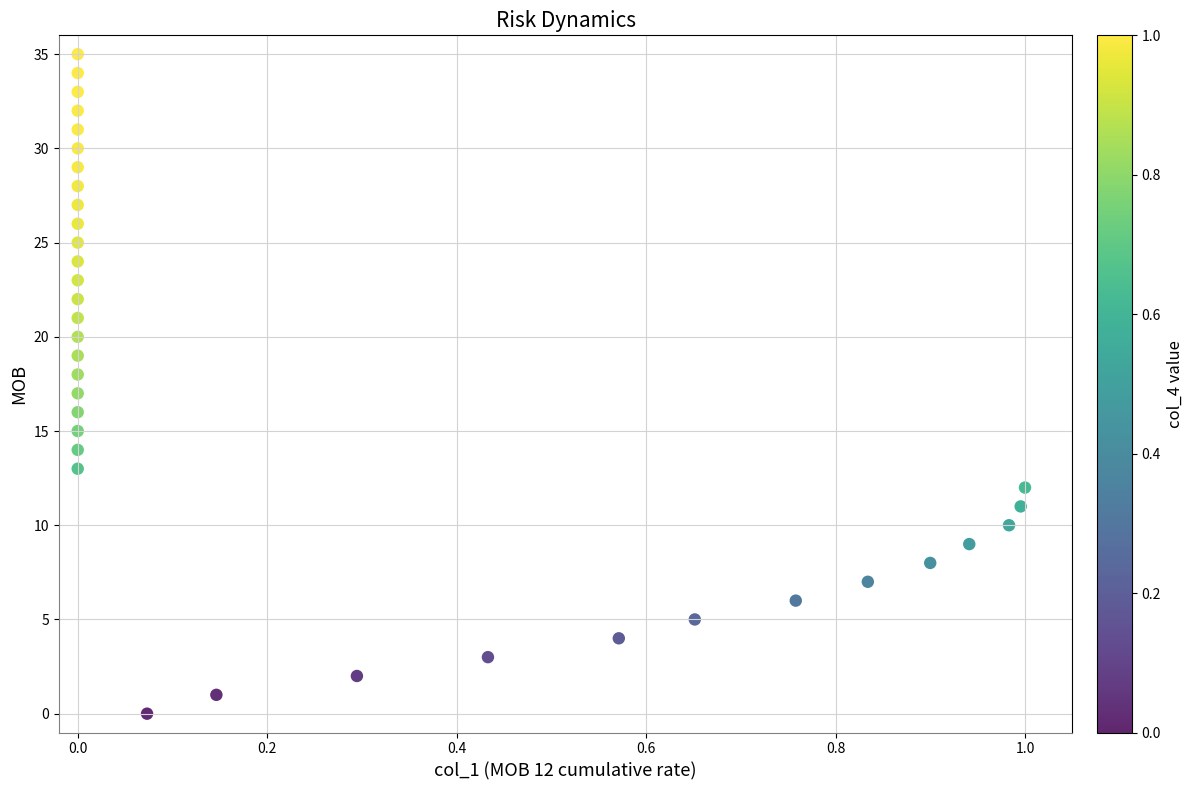

What is the range of Y values (max minus min)?

35